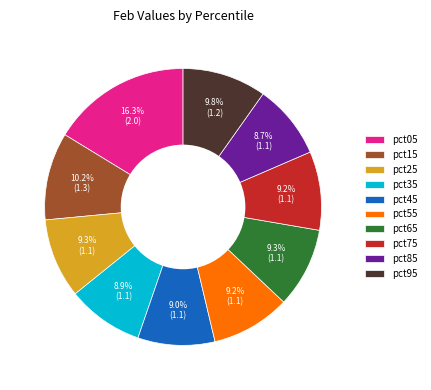

Combined, do pct55 and pct75 account for over 50%?

No